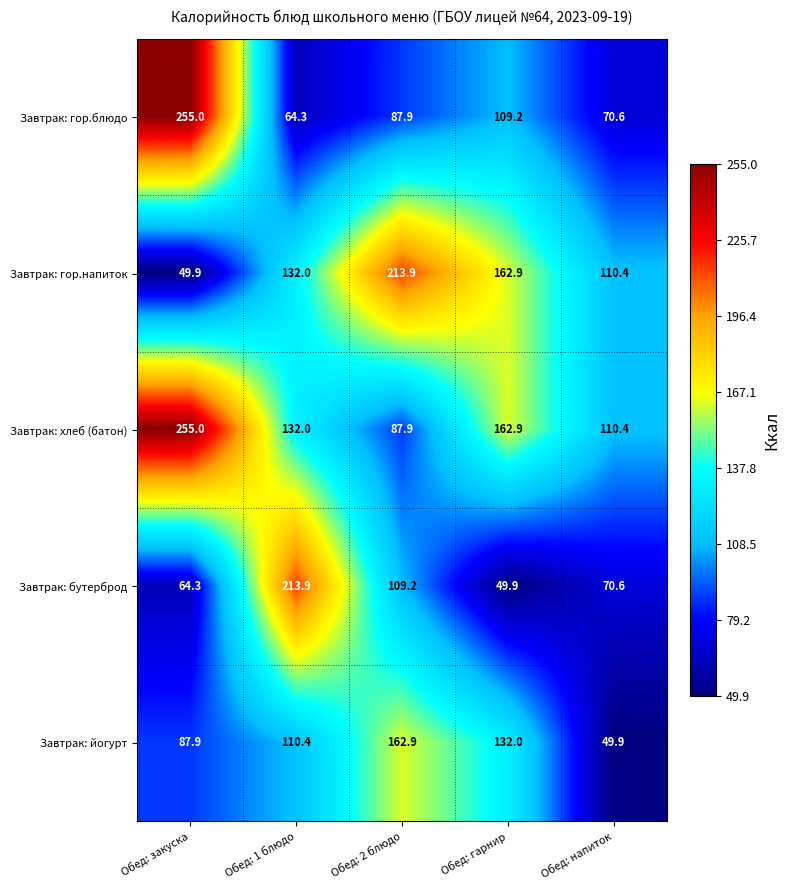

Rank the categories by Завтрак: хлеб (батон) value from lowest to highest.

Обед: 2 блюдо, Обед: напиток, Обед: 1 блюдо, Обед: гарнир, Обед: закуска